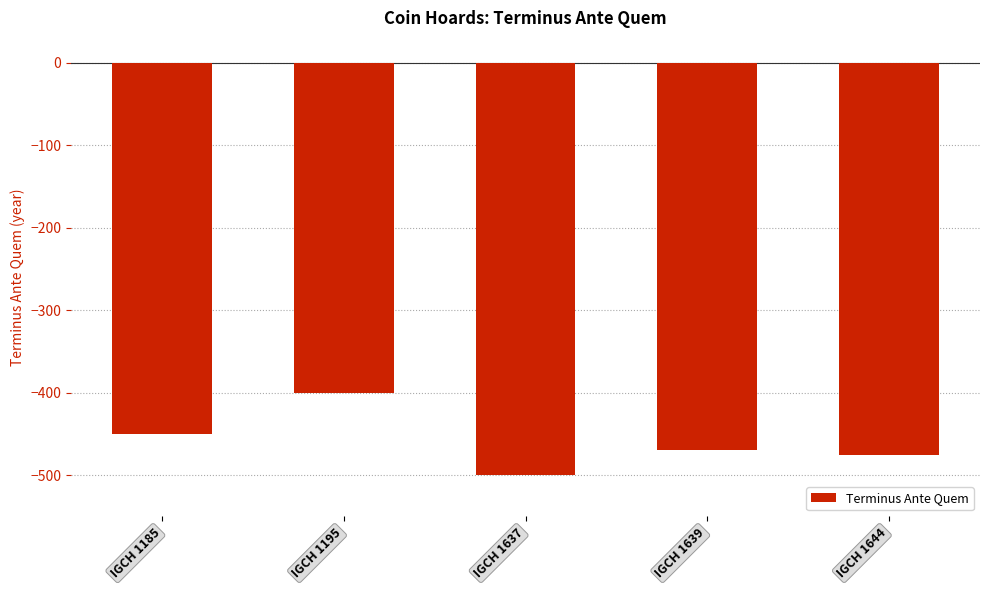

Rank the categories by value from lowest to highest.

IGCH 1637, IGCH 1644, IGCH 1639, IGCH 1185, IGCH 1195